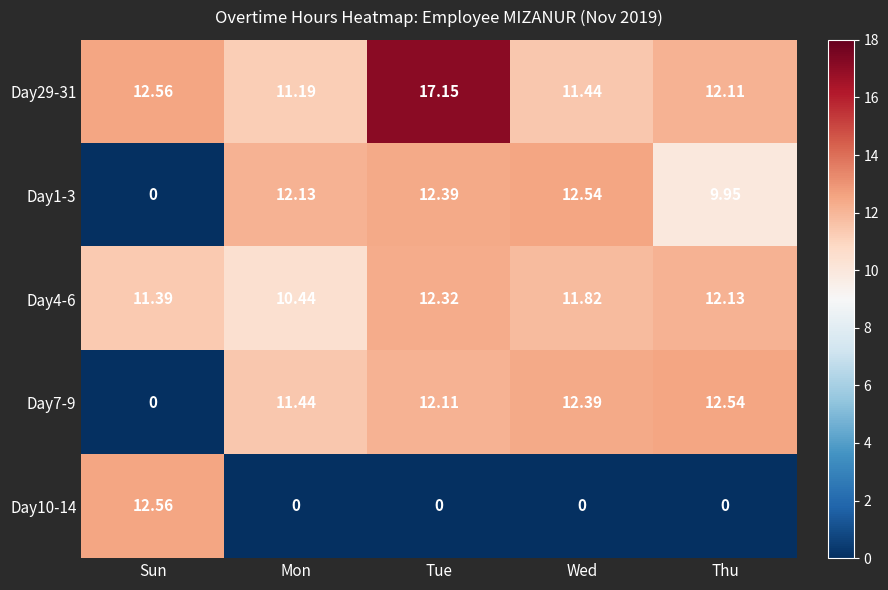

Is the value of Day1-3 at Thu greater than the value of Day7-9 at Wed?

No